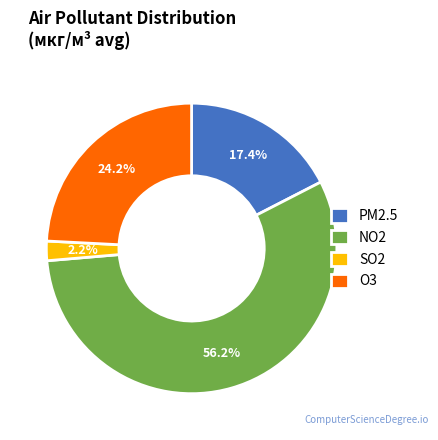

Does any single category account for the majority?

Yes